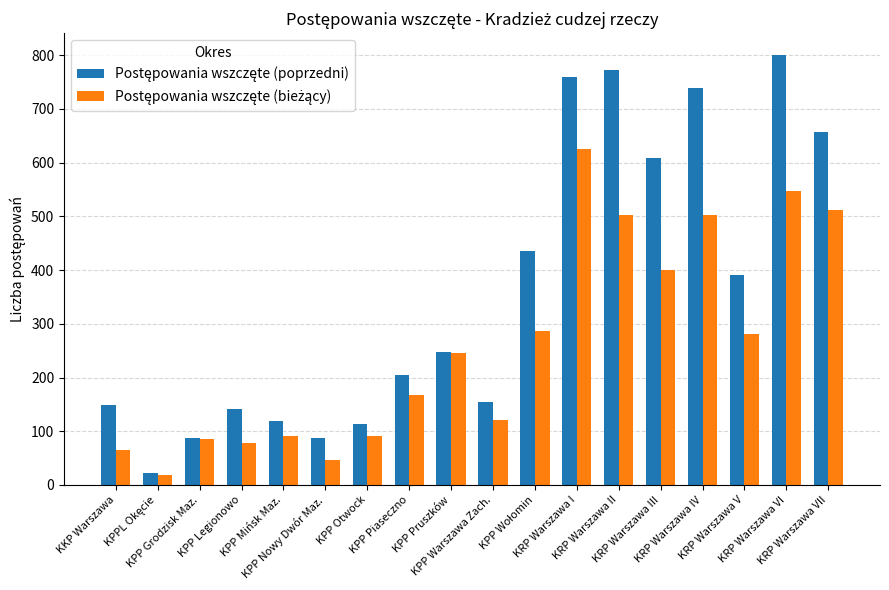

At how many categories does at least one series exceed 666?

4